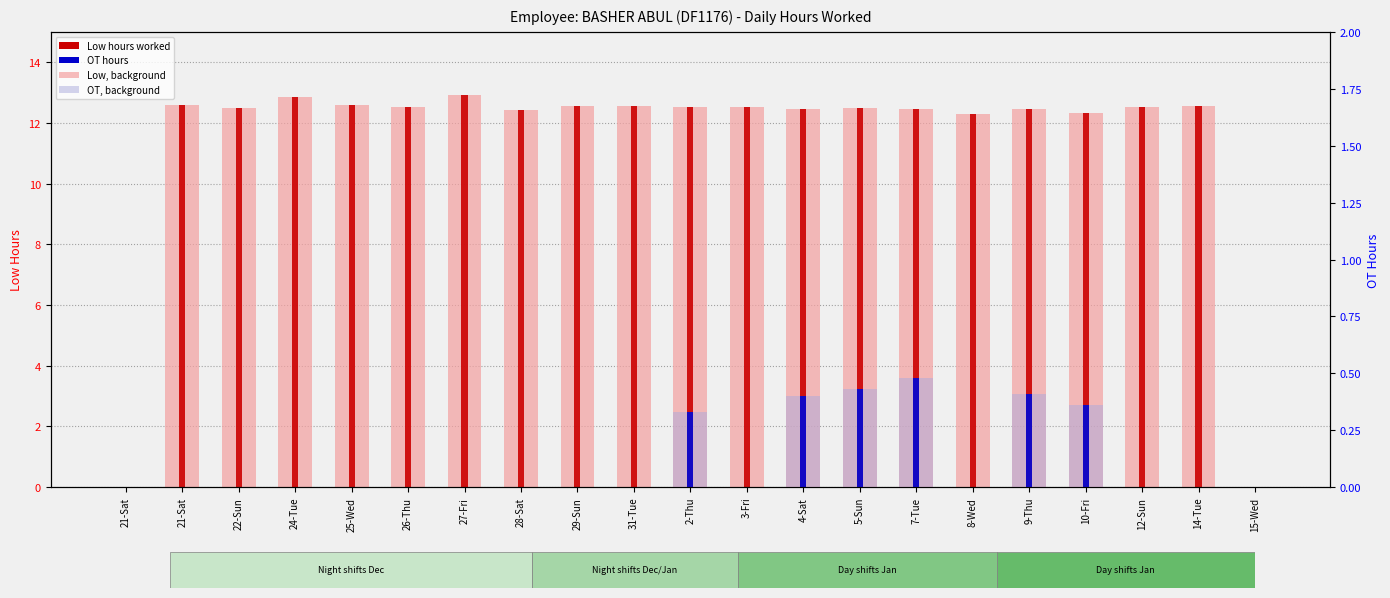

What is the label of the 15th bar from the right?

27-Fri